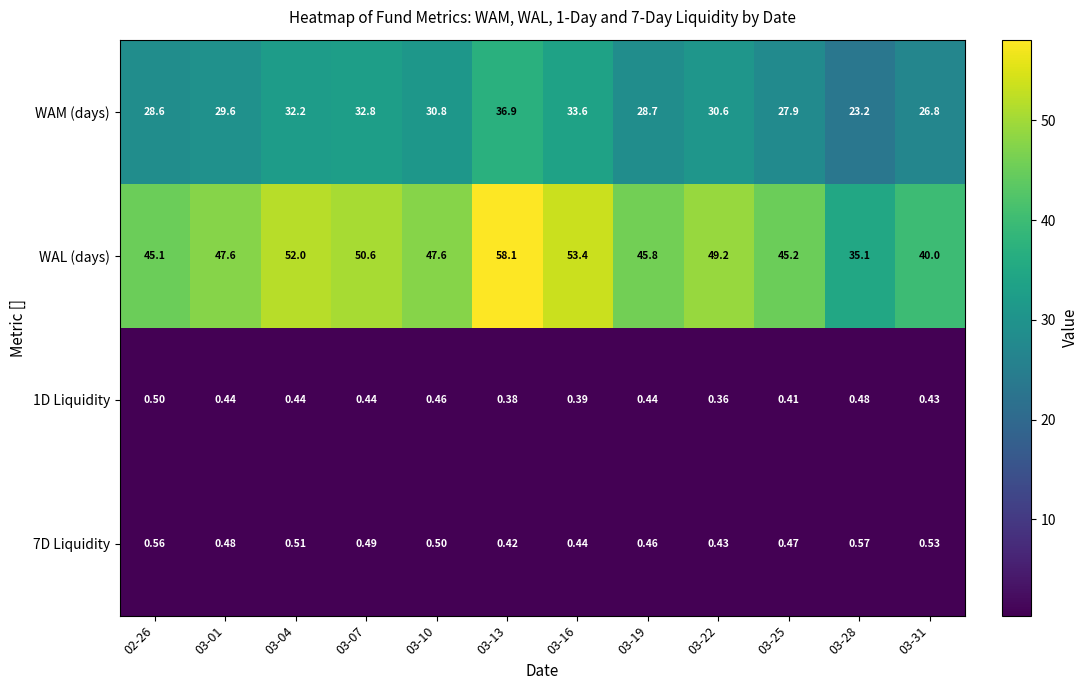

Which series has the largest range (max minus min)?

WAL (days)